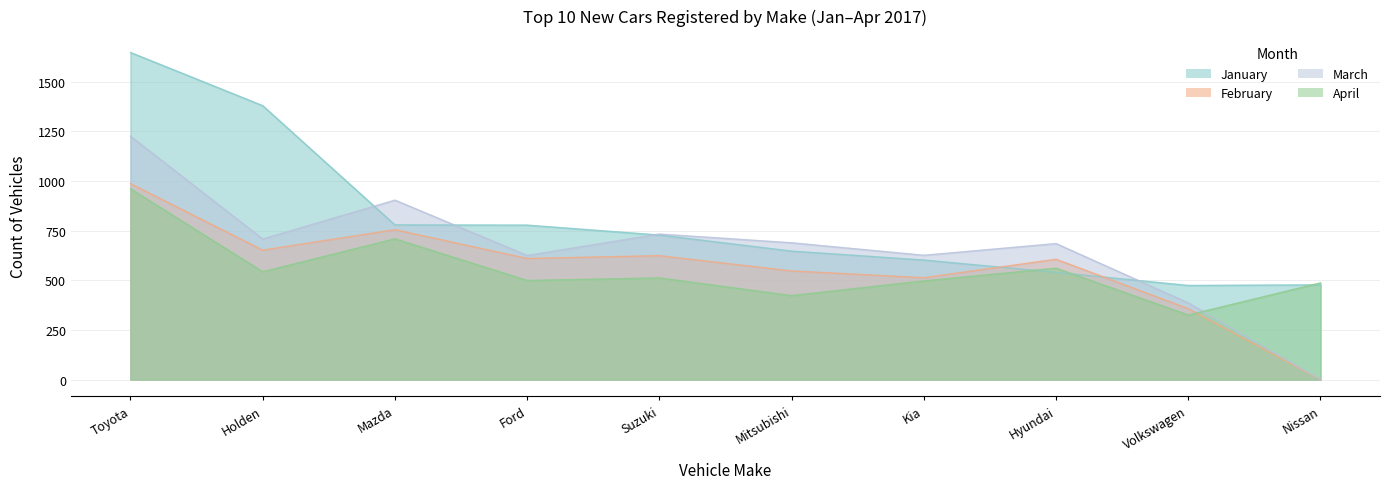

Is the value of March at Kia greater than the value of April at Suzuki?

Yes